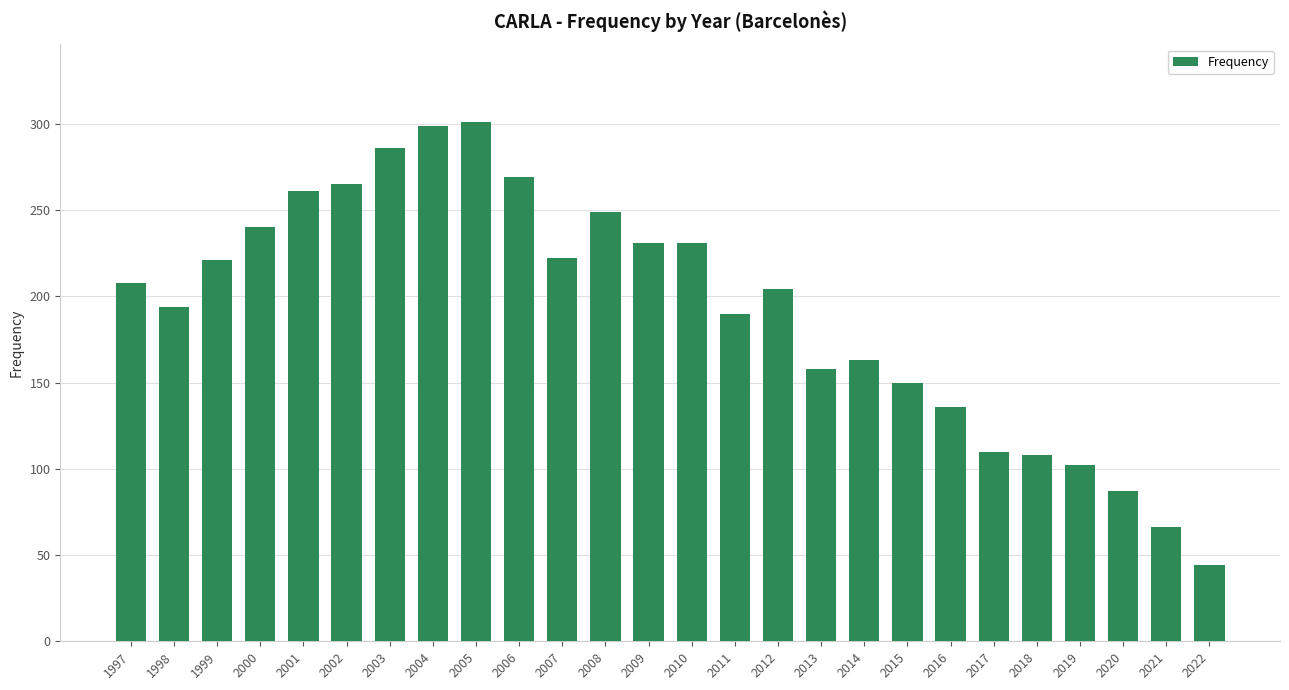

What is the difference between the maximum and second lowest values?

235